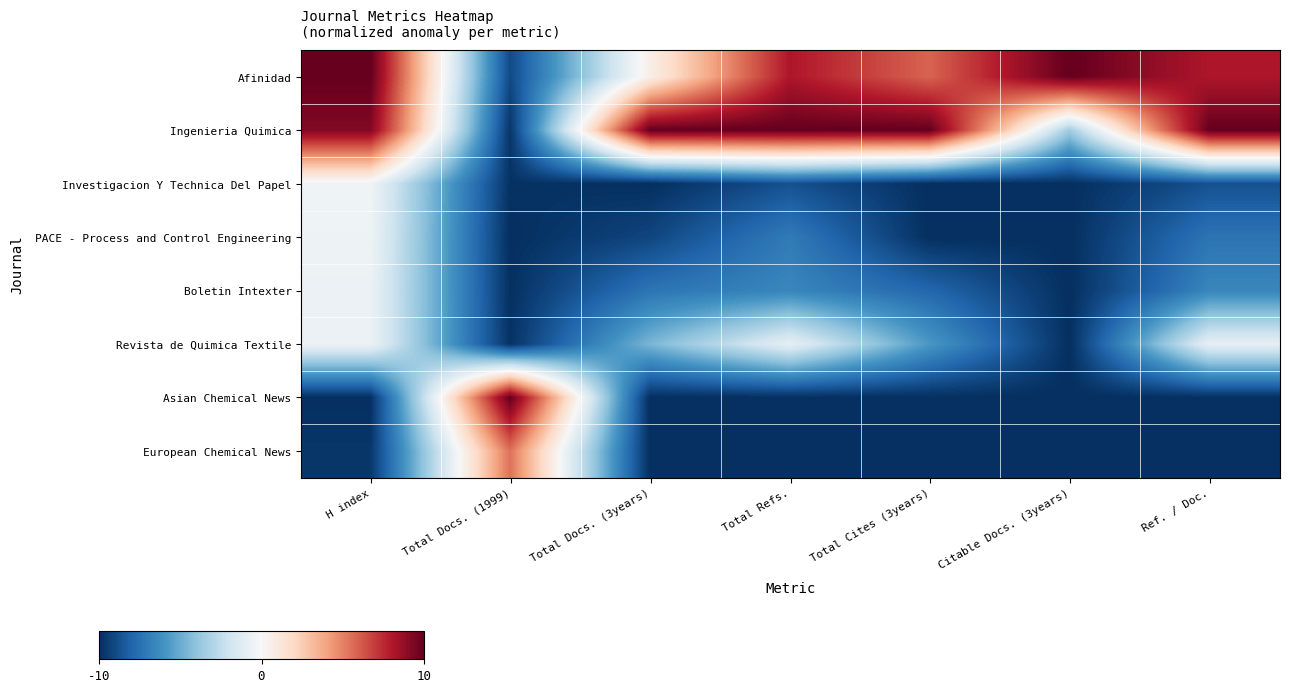

What is the maximum value shown in the chart?

10.0